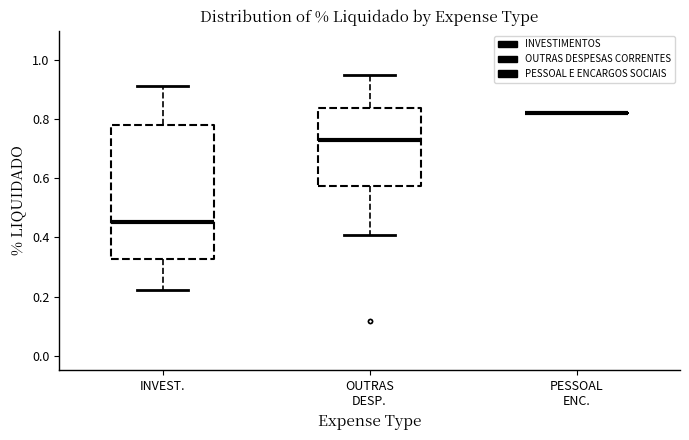

Reading left to right, read every box against the y-axis: the position of its median line, the range the box covers, and the ends of its whiskers. The values are not printed on the chart, so give them approximately, as read against the axis.

INVEST.: median 0.46, box 0.32 to 0.78, whiskers 0.22 to 0.92
OUTRAS DESP.: median 0.72, box 0.58 to 0.84, whiskers 0.40 to 0.94
PESSOAL ENC.: box collapsed to a line at 0.82, whiskers 0.82 to 0.82